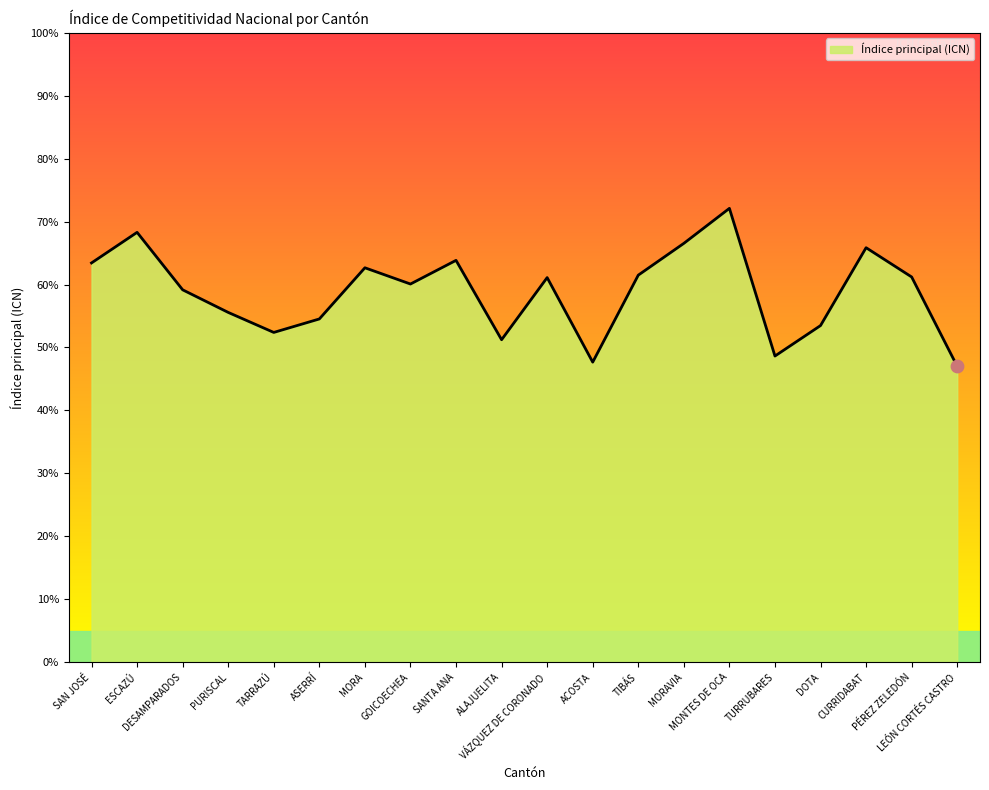

Which has a higher value, ACOSTA or TIBÁS?

TIBÁS